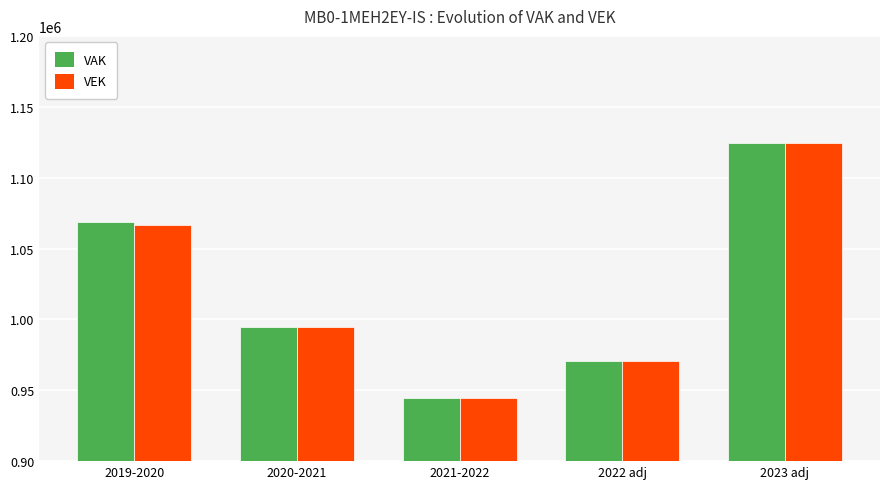

List the labels in order of VEK value, largest first.

2023 adj, 2019-2020, 2020-2021, 2022 adj, 2021-2022